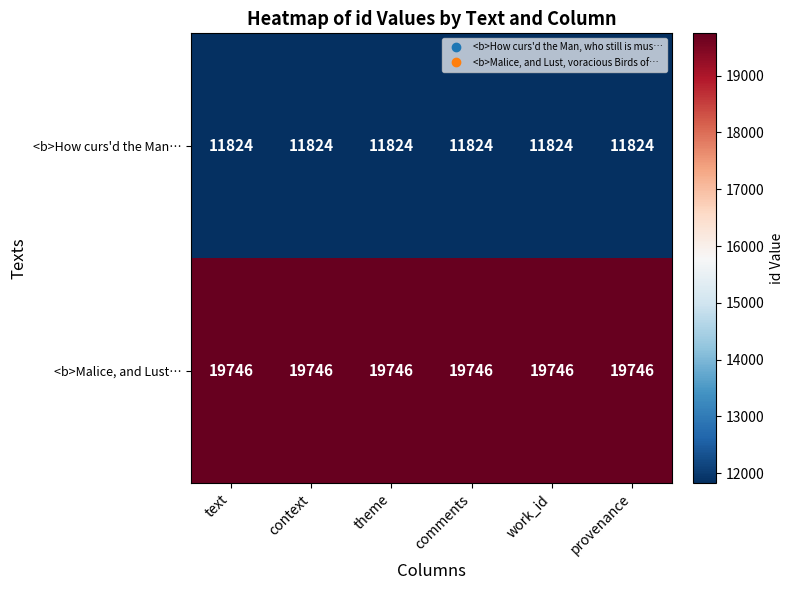

What value does the <b>How curs'd the Man… series have at context?

11824